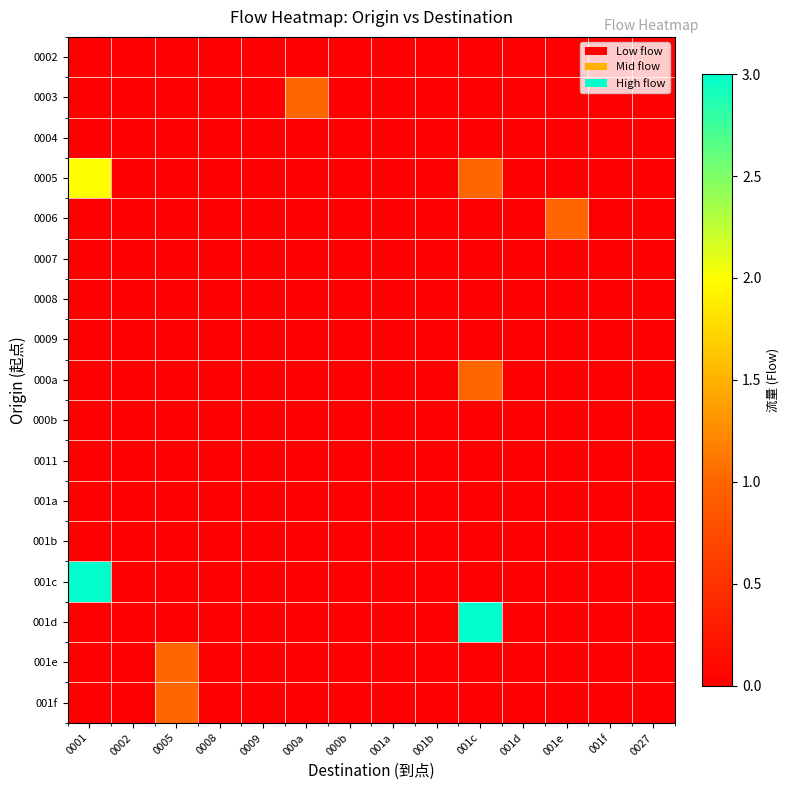

Reading left to right, transcribe all the data shown in this chart.

0002: 0001=0	0002=0	0005=0	0008=0	0009=0	000a=0	000b=0	001a=0	001b=0	001c=0	001d=0	001e=0	001f=0	0027=0
0003: 0001=0	0002=0	0005=0	0008=0	0009=0	000a=1	000b=0	001a=0	001b=0	001c=0	001d=0	001e=0	001f=0	0027=0
0004: 0001=0	0002=0	0005=0	0008=0	0009=0	000a=0	000b=0	001a=0	001b=0	001c=0	001d=0	001e=0	001f=0	0027=0
0005: 0001=2	0002=0	0005=0	0008=0	0009=0	000a=0	000b=0	001a=0	001b=0	001c=1	001d=0	001e=0	001f=0	0027=0
0006: 0001=0	0002=0	0005=0	0008=0	0009=0	000a=0	000b=0	001a=0	001b=0	001c=0	001d=0	001e=1	001f=0	0027=0
0007: 0001=0	0002=0	0005=0	0008=0	0009=0	000a=0	000b=0	001a=0	001b=0	001c=0	001d=0	001e=0	001f=0	0027=0
0008: 0001=0	0002=0	0005=0	0008=0	0009=0	000a=0	000b=0	001a=0	001b=0	001c=0	001d=0	001e=0	001f=0	0027=0
0009: 0001=0	0002=0	0005=0	0008=0	0009=0	000a=0	000b=0	001a=0	001b=0	001c=0	001d=0	001e=0	001f=0	0027=0
000a: 0001=0	0002=0	0005=0	0008=0	0009=0	000a=0	000b=0	001a=0	001b=0	001c=1	001d=0	001e=0	001f=0	0027=0
000b: 0001=0	0002=0	0005=0	0008=0	0009=0	000a=0	000b=0	001a=0	001b=0	001c=0	001d=0	001e=0	001f=0	0027=0
0011: 0001=0	0002=0	0005=0	0008=0	0009=0	000a=0	000b=0	001a=0	001b=0	001c=0	001d=0	001e=0	001f=0	0027=0
001a: 0001=0	0002=0	0005=0	0008=0	0009=0	000a=0	000b=0	001a=0	001b=0	001c=0	001d=0	001e=0	001f=0	0027=0
001b: 0001=0	0002=0	0005=0	0008=0	0009=0	000a=0	000b=0	001a=0	001b=0	001c=0	001d=0	001e=0	001f=0	0027=0
001c: 0001=3	0002=0	0005=0	0008=0	0009=0	000a=0	000b=0	001a=0	001b=0	001c=0	001d=0	001e=0	001f=0	0027=0
001d: 0001=0	0002=0	0005=0	0008=0	0009=0	000a=0	000b=0	001a=0	001b=0	001c=3	001d=0	001e=0	001f=0	0027=0
001e: 0001=0	0002=0	0005=1	0008=0	0009=0	000a=0	000b=0	001a=0	001b=0	001c=0	001d=0	001e=0	001f=0	0027=0
001f: 0001=0	0002=0	0005=1	0008=0	0009=0	000a=0	000b=0	001a=0	001b=0	001c=0	001d=0	001e=0	001f=0	0027=0